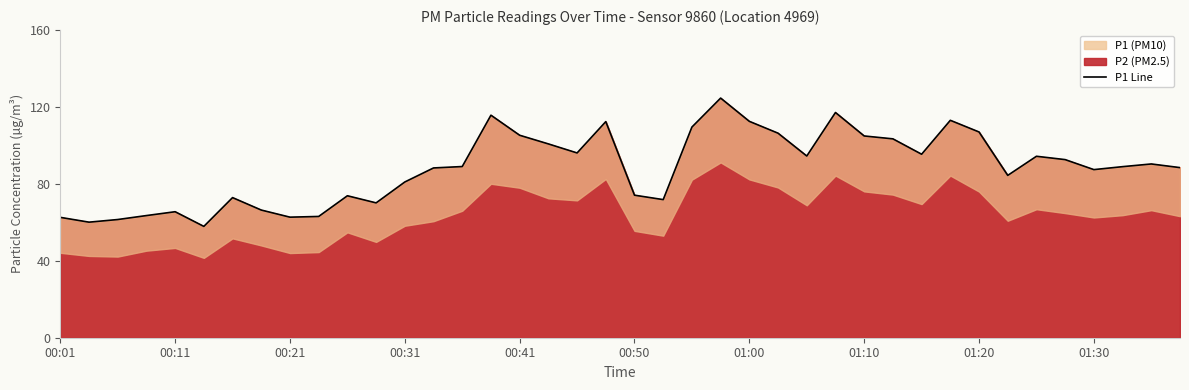

What is the difference between the second highest and second lowest values?

57.0